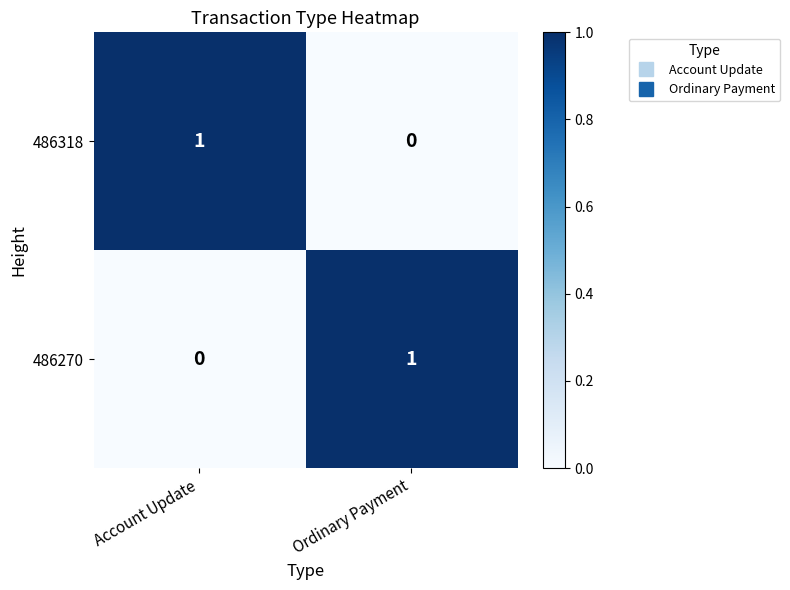

List the labels in order of 486270 value, smallest first.

Account Update, Ordinary Payment